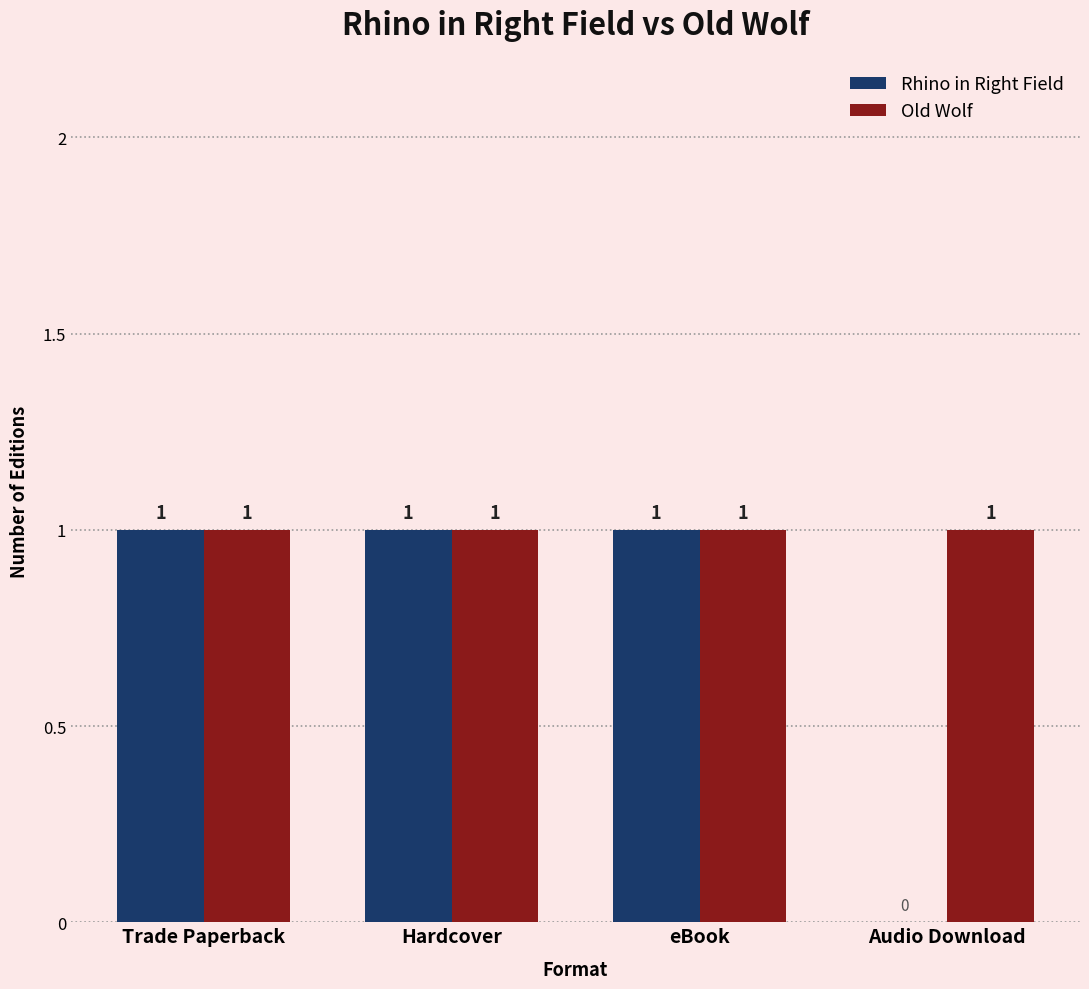

Between Hardcover and Audio Download, which series saw the biggest shift?

Rhino in Right Field